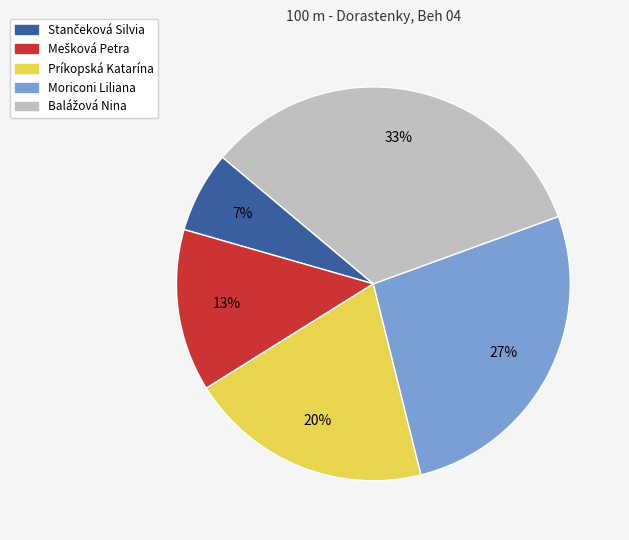

Does Moriconi Liliana represent more than half of the total?

No